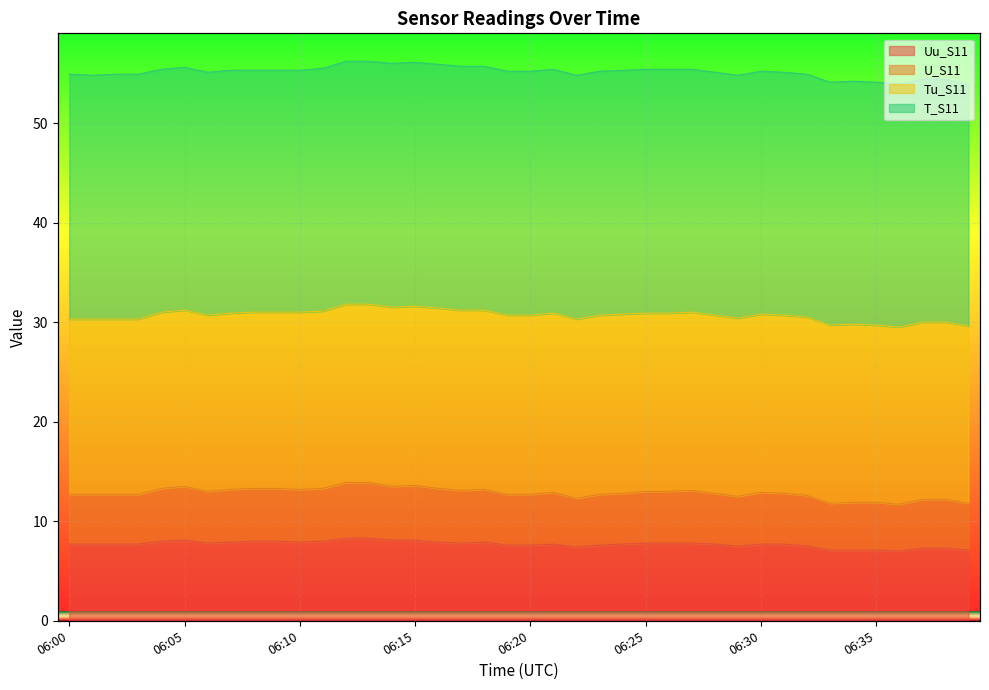

The value of Uu_S11 at 06:37 is 4.4. True or false?

False